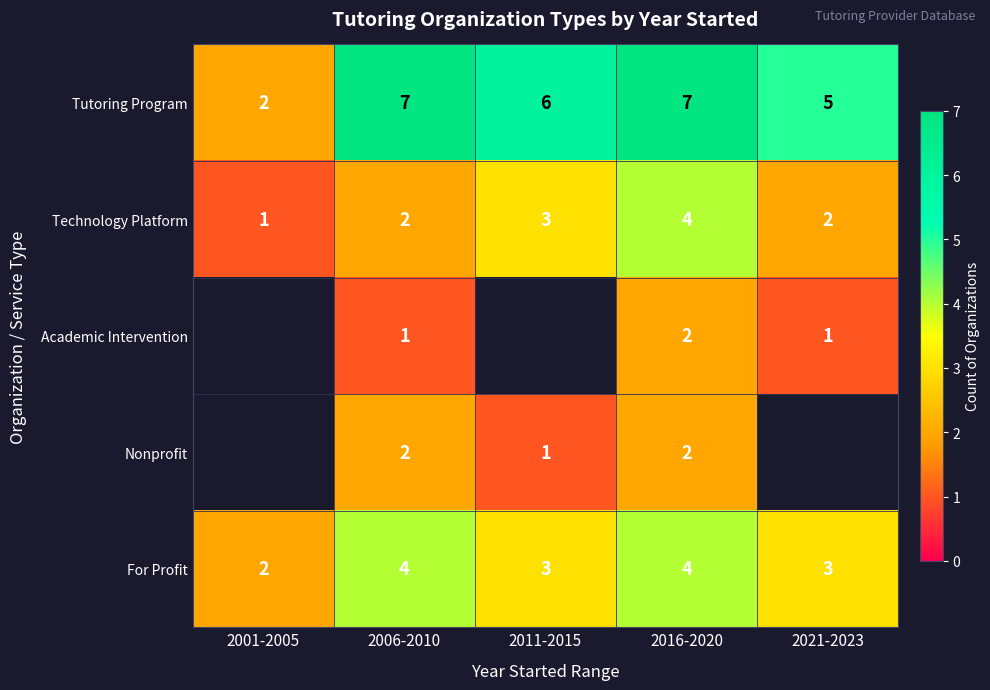

Which has a higher value, 2011-2015 or 2001-2005?

2011-2015